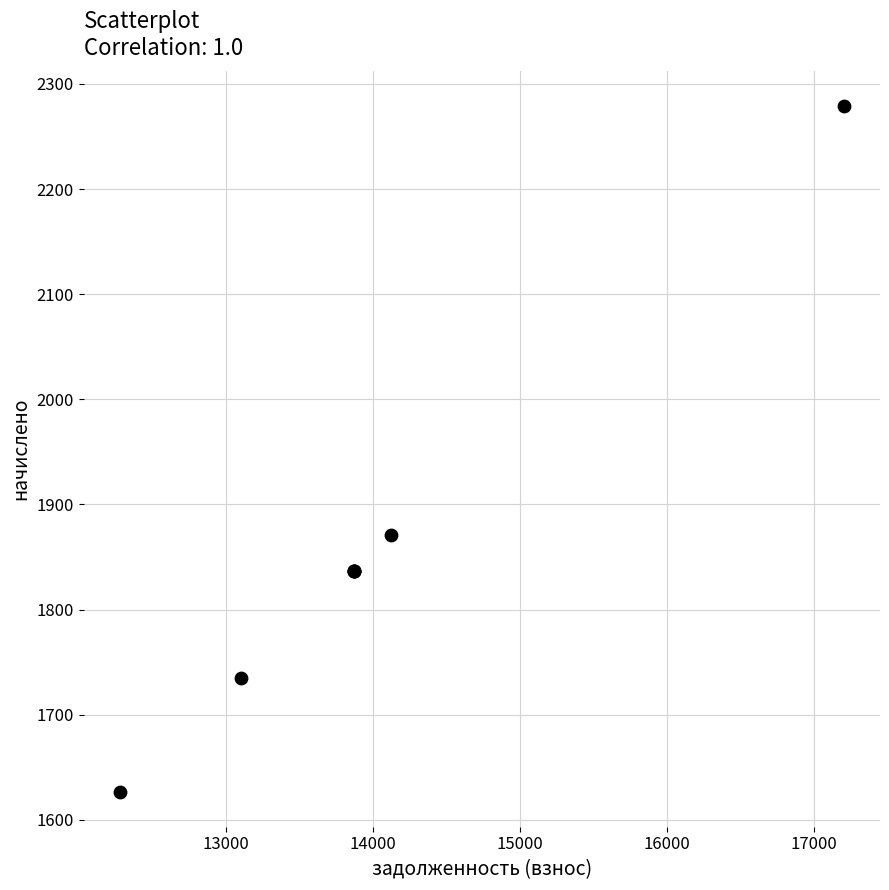

What Y value in the scatter plot is closest to 1952?

1871.1